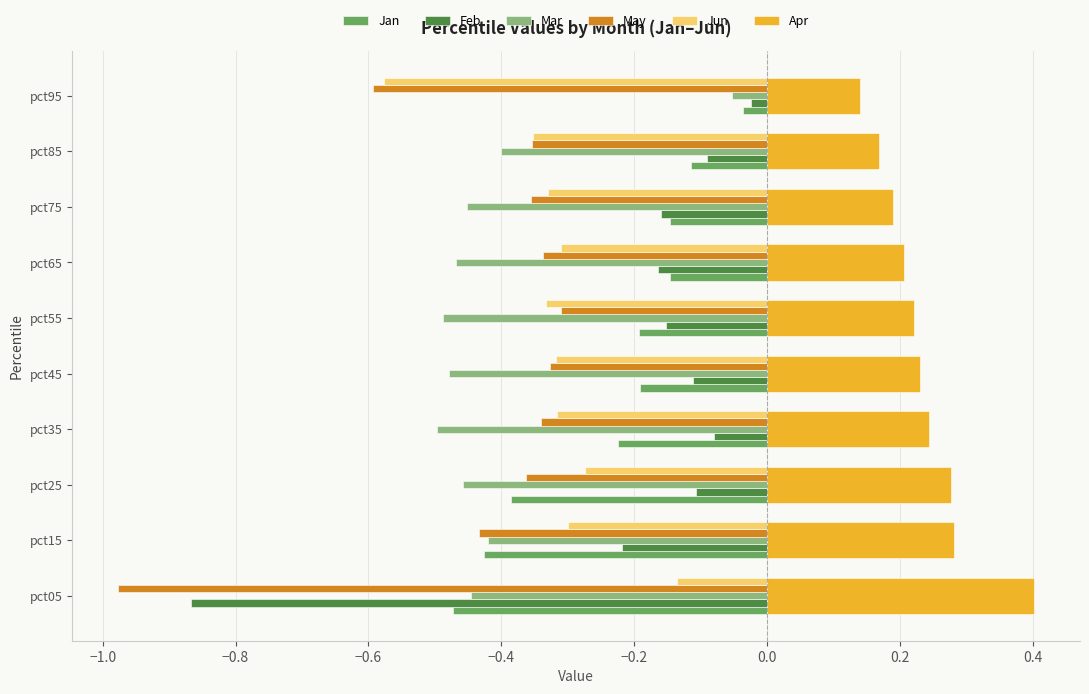

Which series has the largest range (max minus min)?

Feb